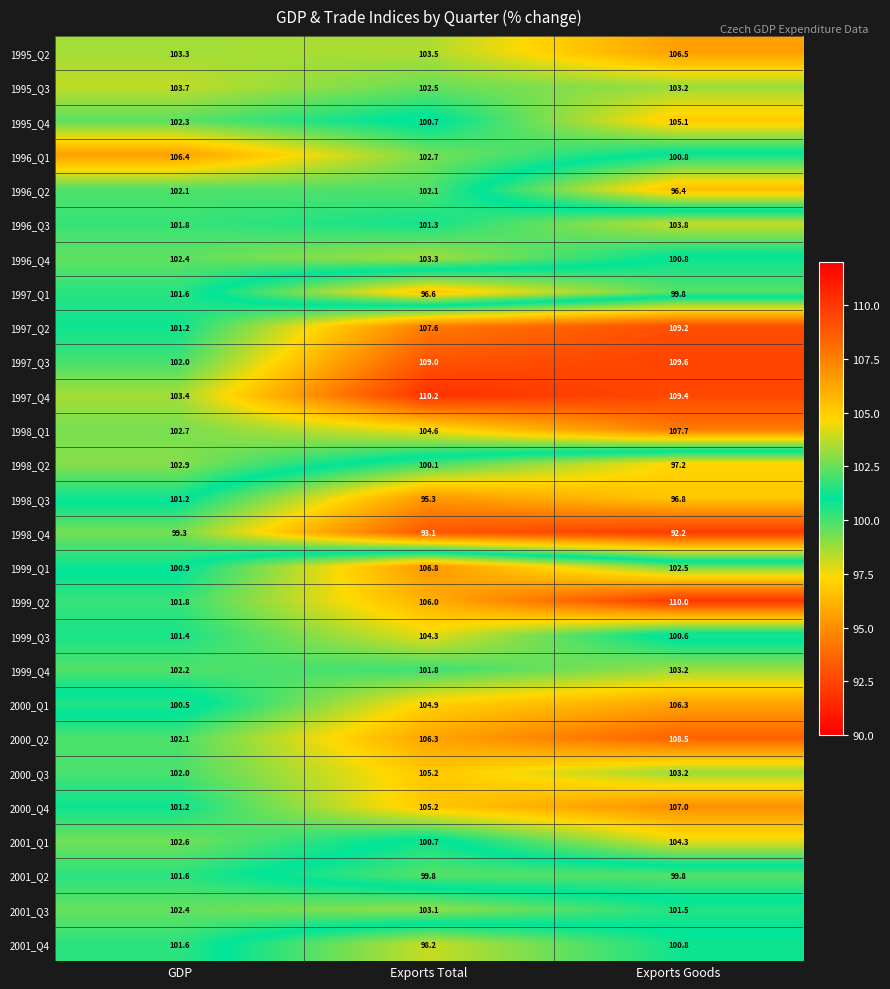

What is the minimum value shown in the chart?

92.2